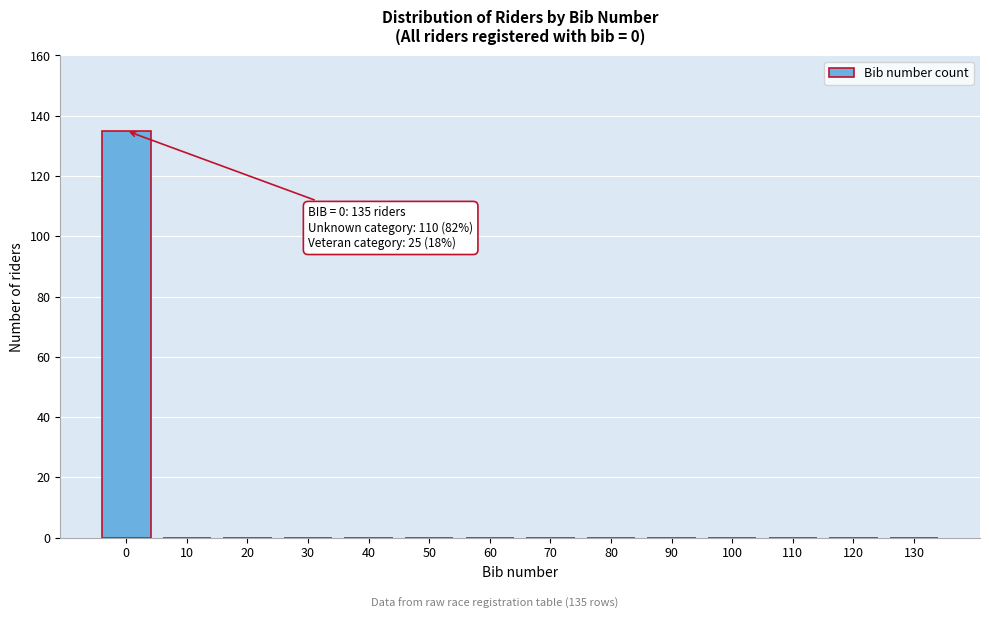

Reading left to right, extract all data points from this chart.

0=135	10=0	20=0	30=0	40=0	50=0	60=0	70=0	80=0	90=0	100=0	110=0	120=0	130=0